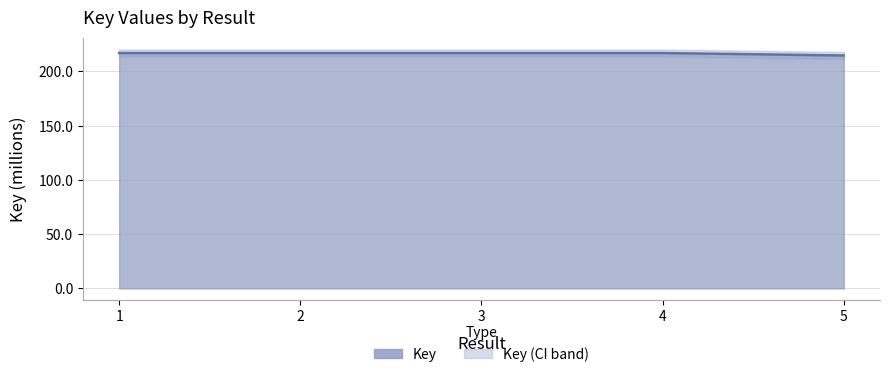

How many data points are above 216?

4